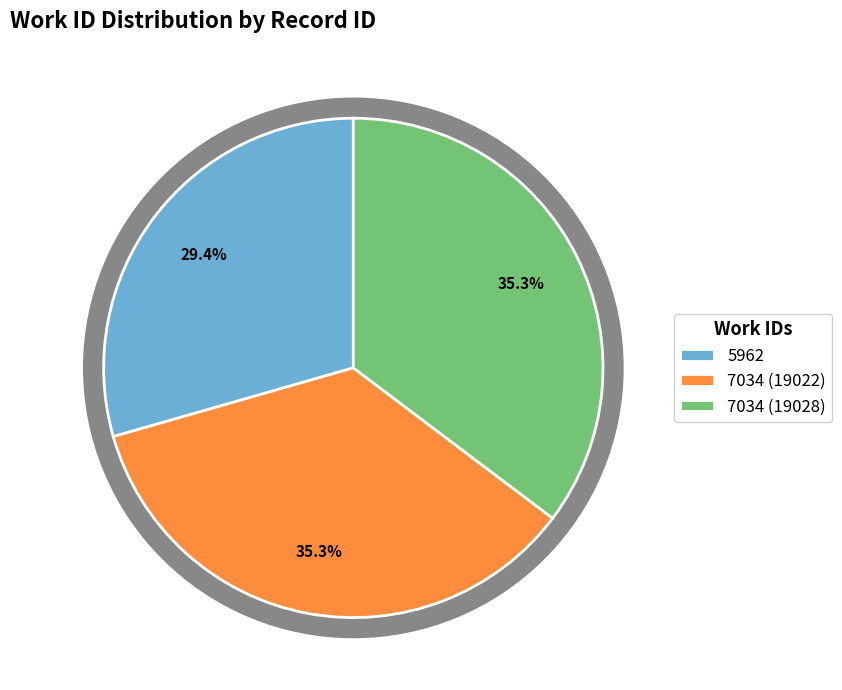

Does any single category account for the majority?

No